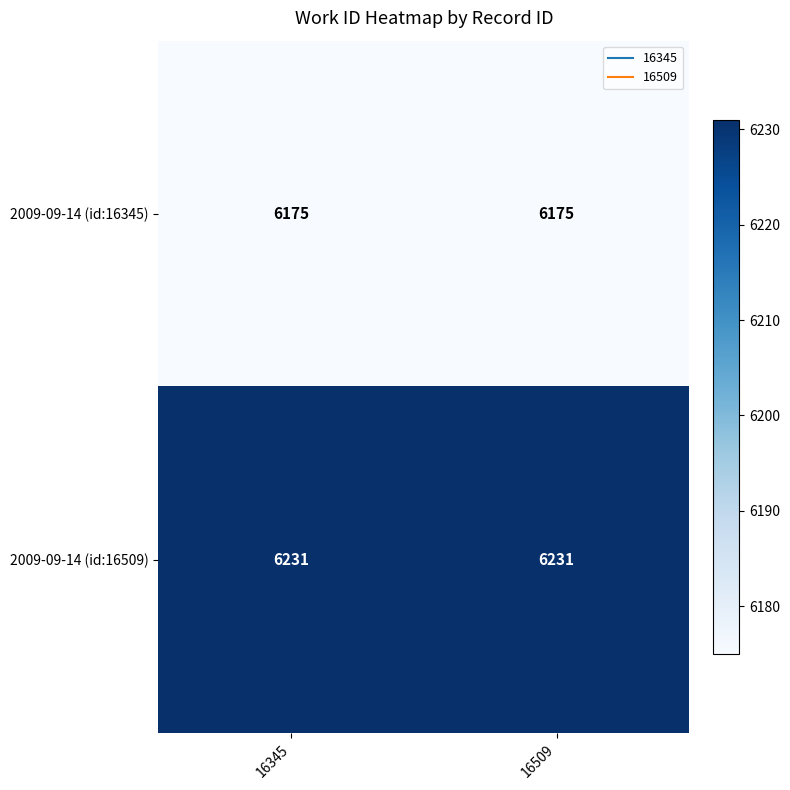

What is the spread (max minus min) of values at 16509?

56